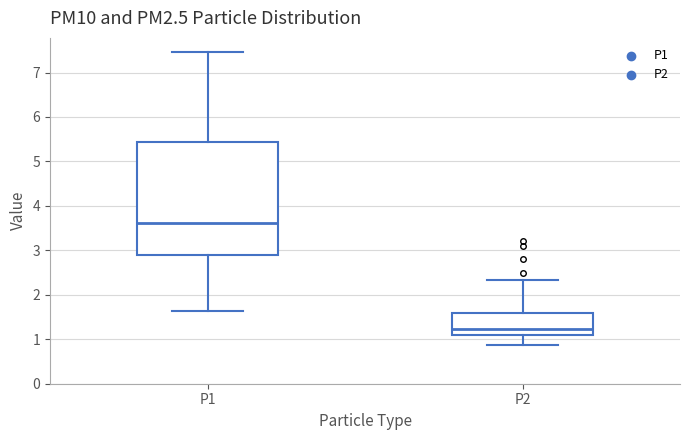

Reading left to right, transcribe this box plot: for each box, give where its median line is, the range the box spans, and where its two whiskers end, as read against the y-axis. The values are not printed on the chart, so give them approximately, as read against the axis.

P1: median 3.6, box 2.9 to 5.4, whiskers 1.6 to 7.5
P2: median 1.2, box 1.1 to 1.6, whiskers 0.9 to 2.3